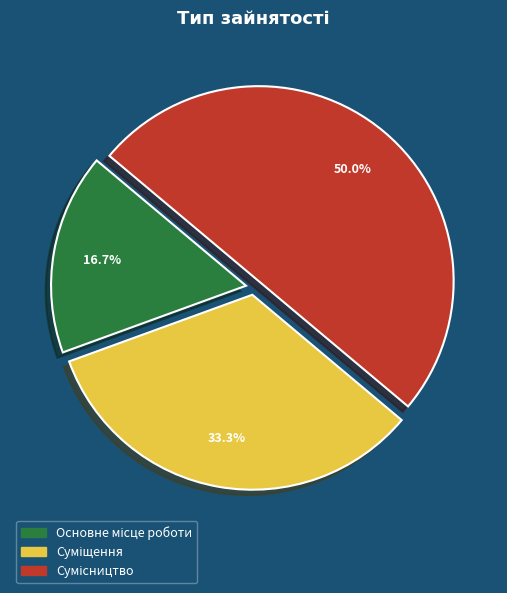

Which slice is the largest?

Сумісництво